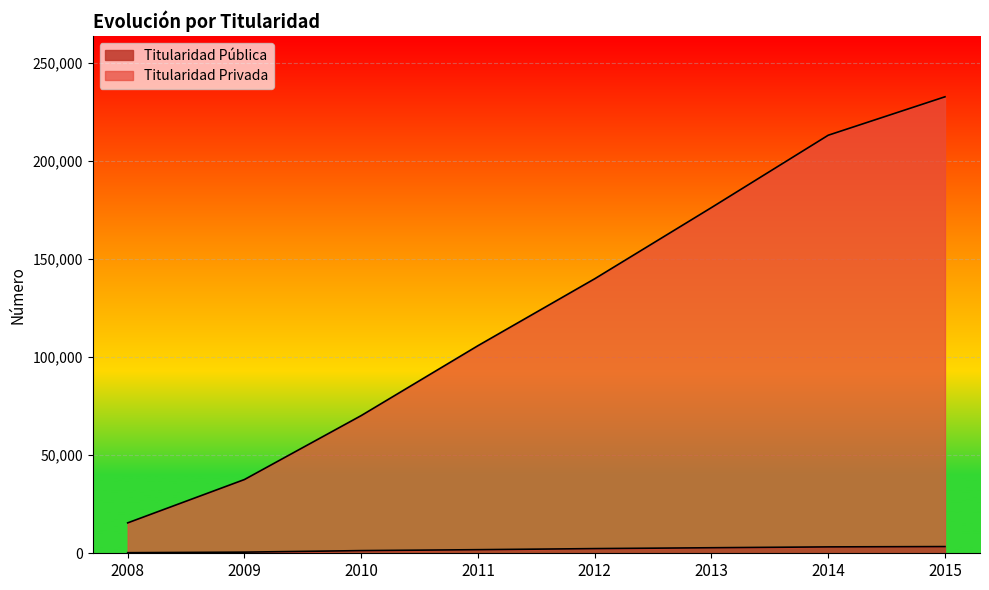

Count the number of data series in this chart.

2